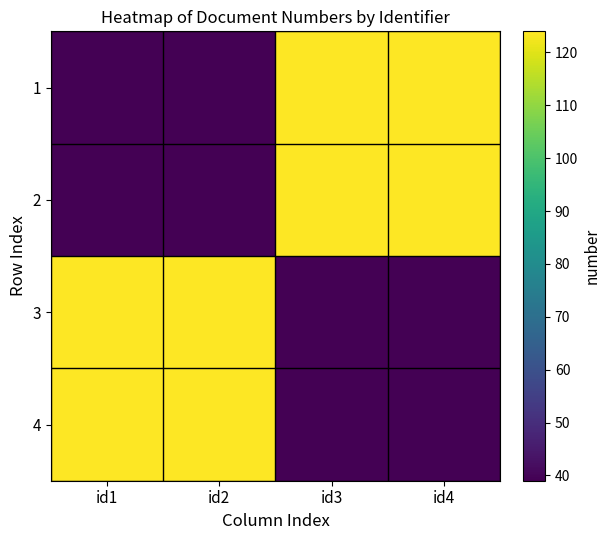

How many categories are shown in the chart?

4